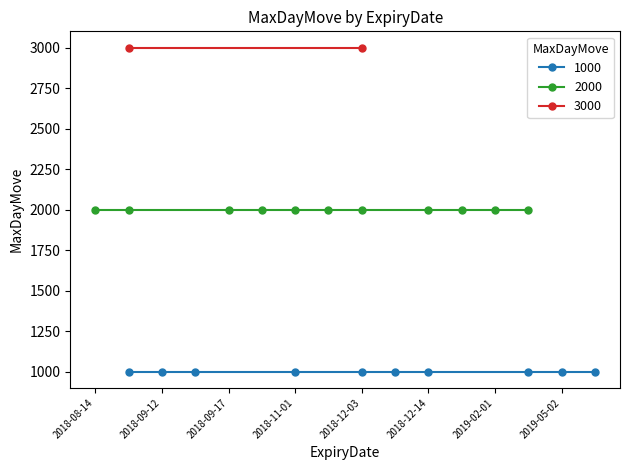

What is the label of the 3rd point from the left?

2018-09-12